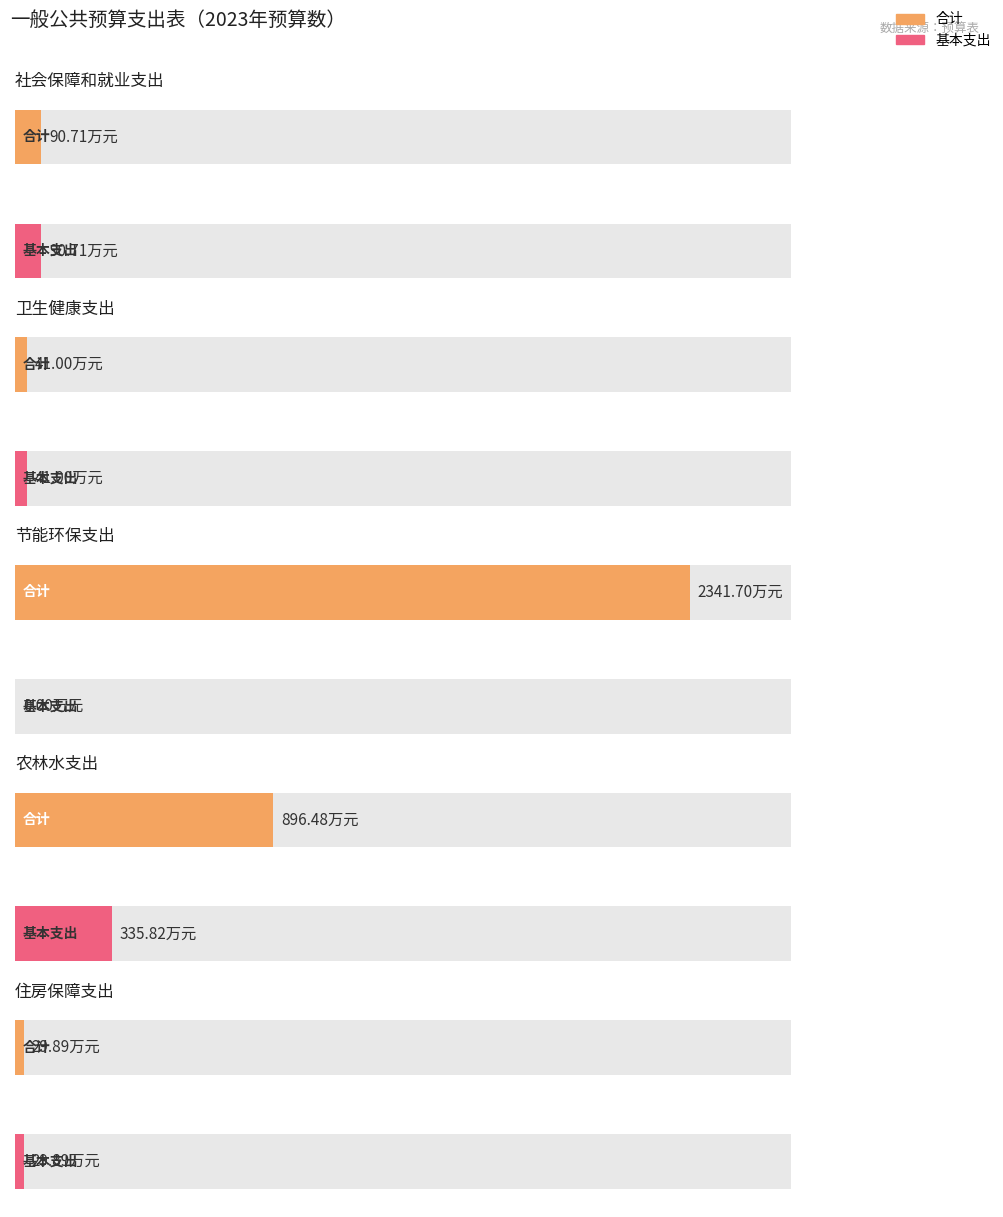

What is the sum of all 基本支出 values?

497.4